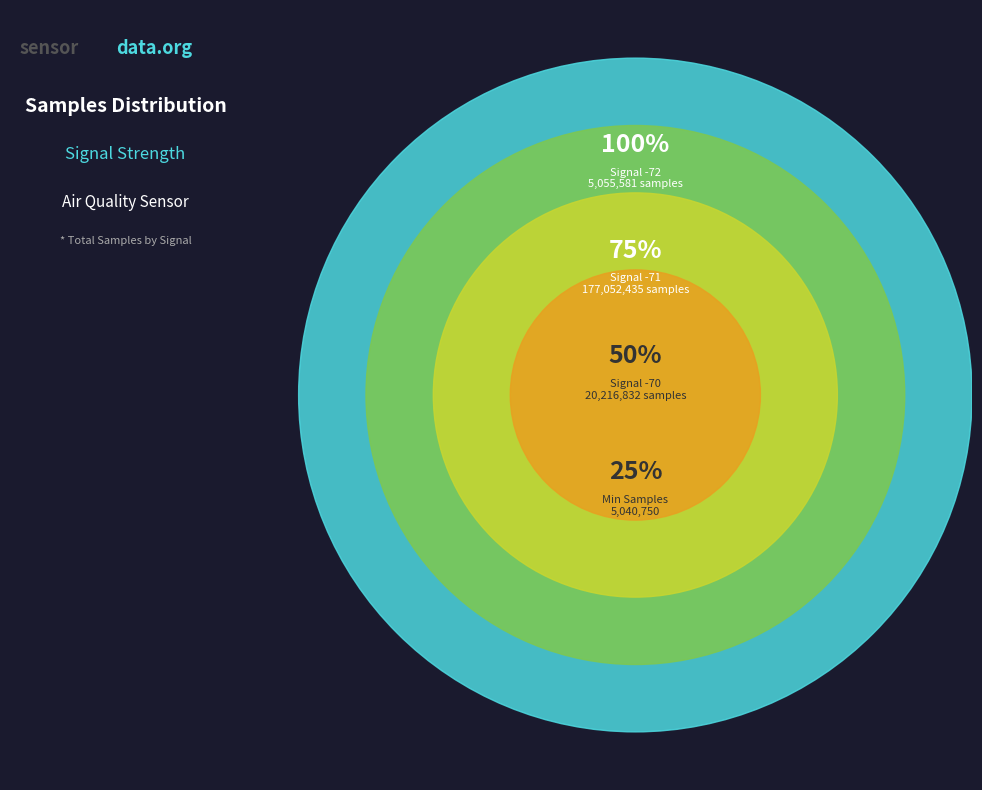

Does 32 account for over 50% of the chart?

No